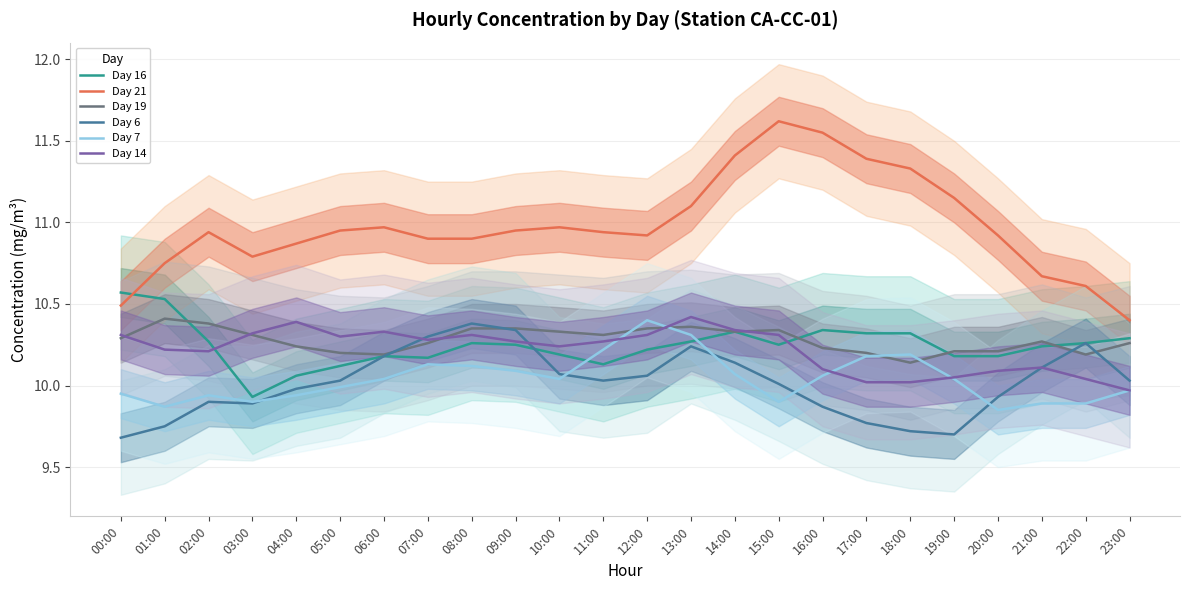

Where do Day 14 and Day 19 first cross each other?

00:00 and 01:00